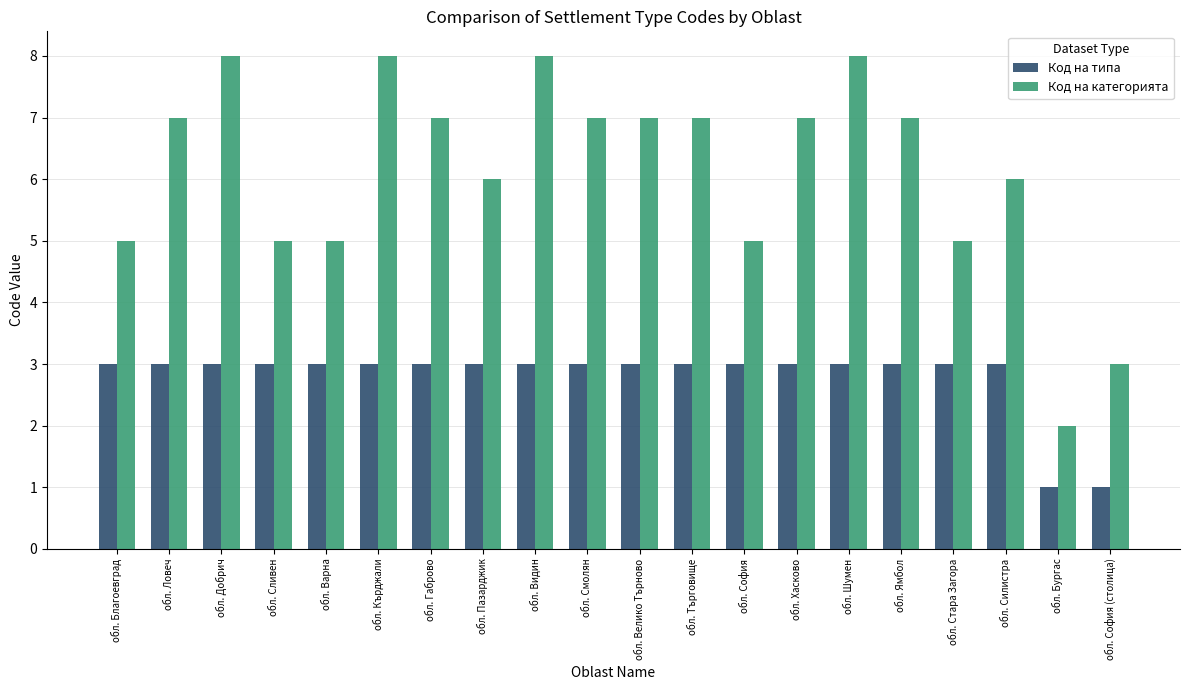

What is the total value across all series at обл. Стара Загора?

8